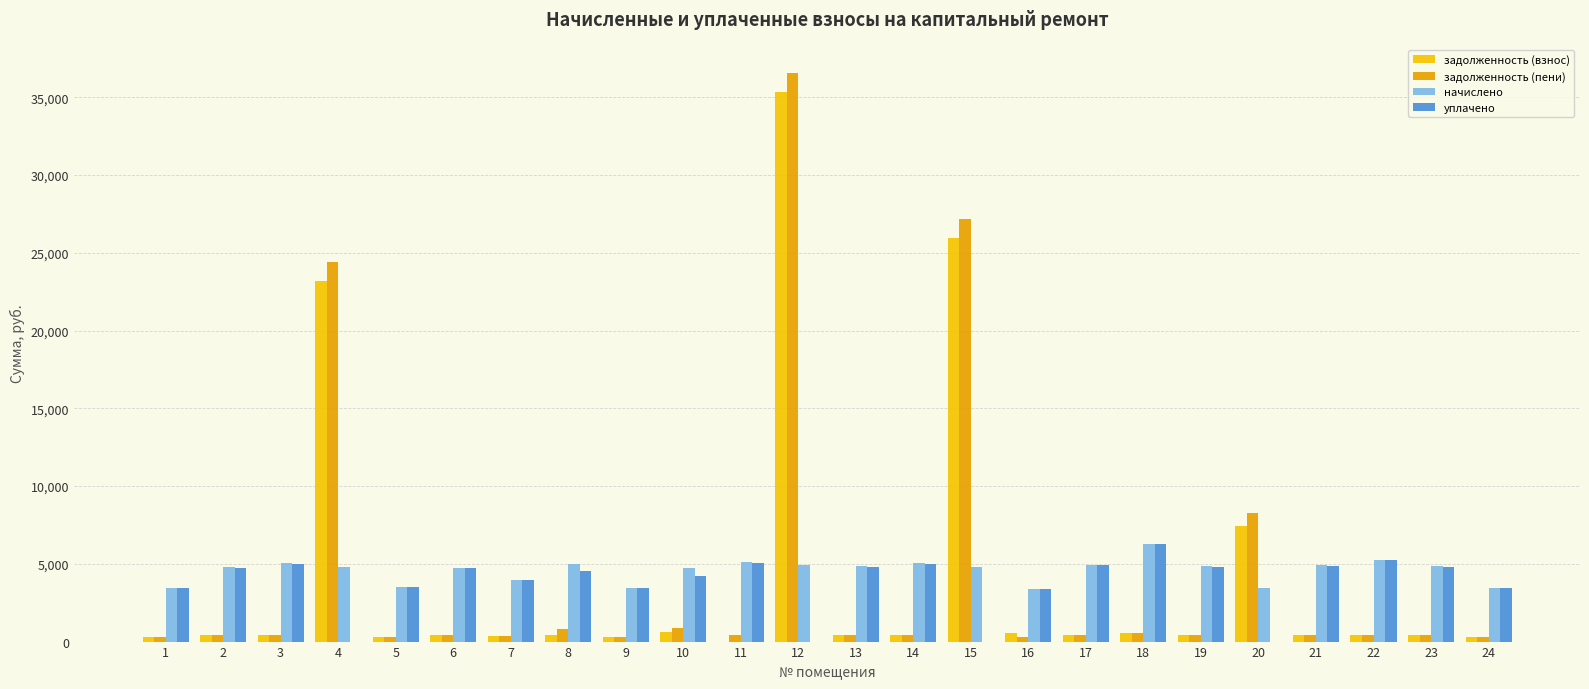

The value of задолженность (пени) at 10 is 547.3. True or false?

False